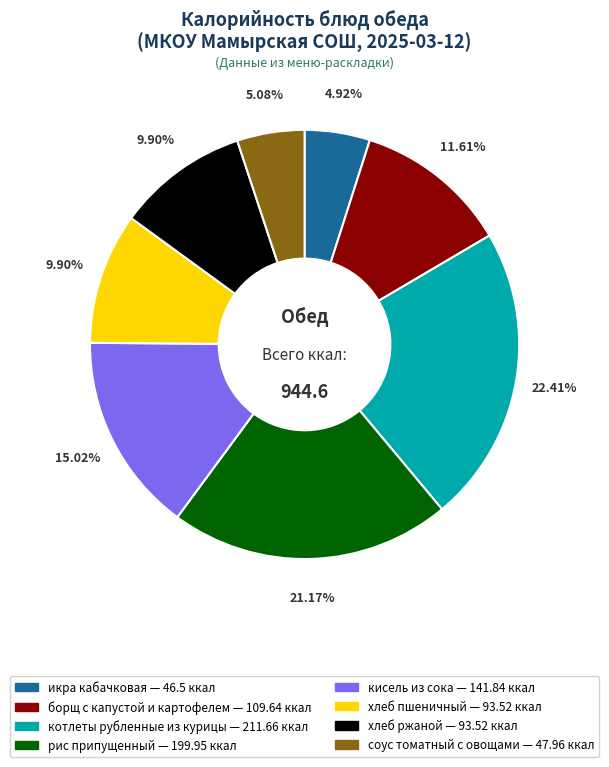

What is the largest slice in the pie chart?

котлеты рубленные из курицы